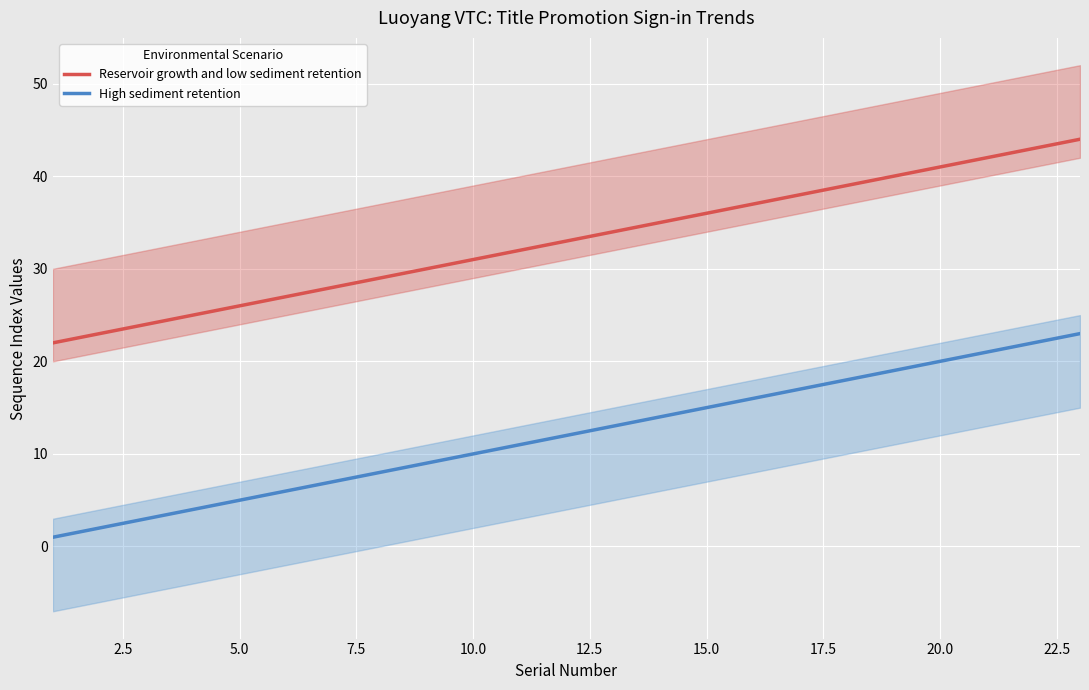

Reading left to right, what are all the values shown in this chart?

Reservoir growth and low sediment retention: 22	23	24	25	26	27	28	29	30	31	32	33	34	35	36	37	38	39	40	41	42	43	44
High sediment retention: 1	2	3	4	5	6	7	8	9	10	11	12	13	14	15	16	17	18	19	20	21	22	23